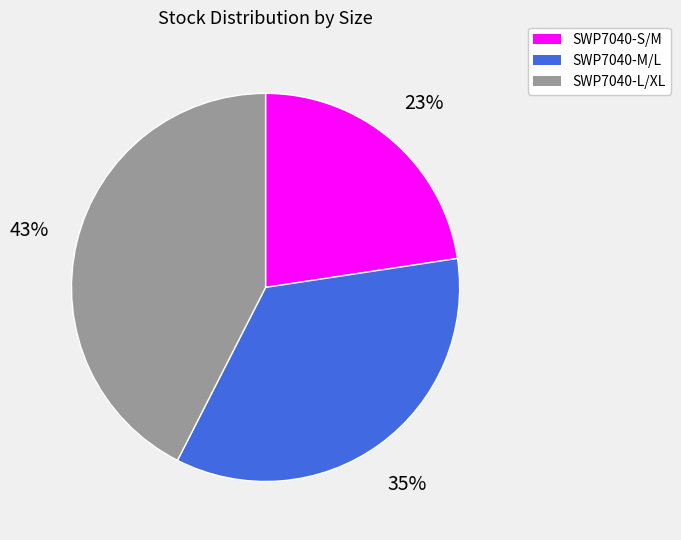

Which category has the biggest portion of the pie?

SWP7040-L/XL